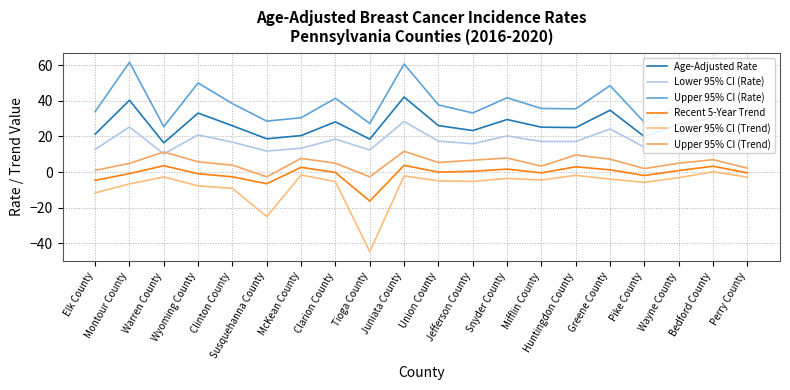

True or false: Age-Adjusted Rate and Recent 5-Year Trend intersect in this chart.

False